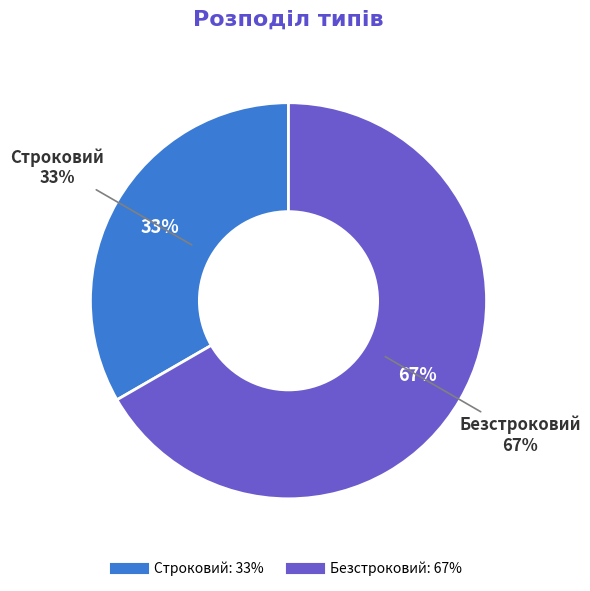

To the nearest percent, what portion does Безстроковий represent?

67%